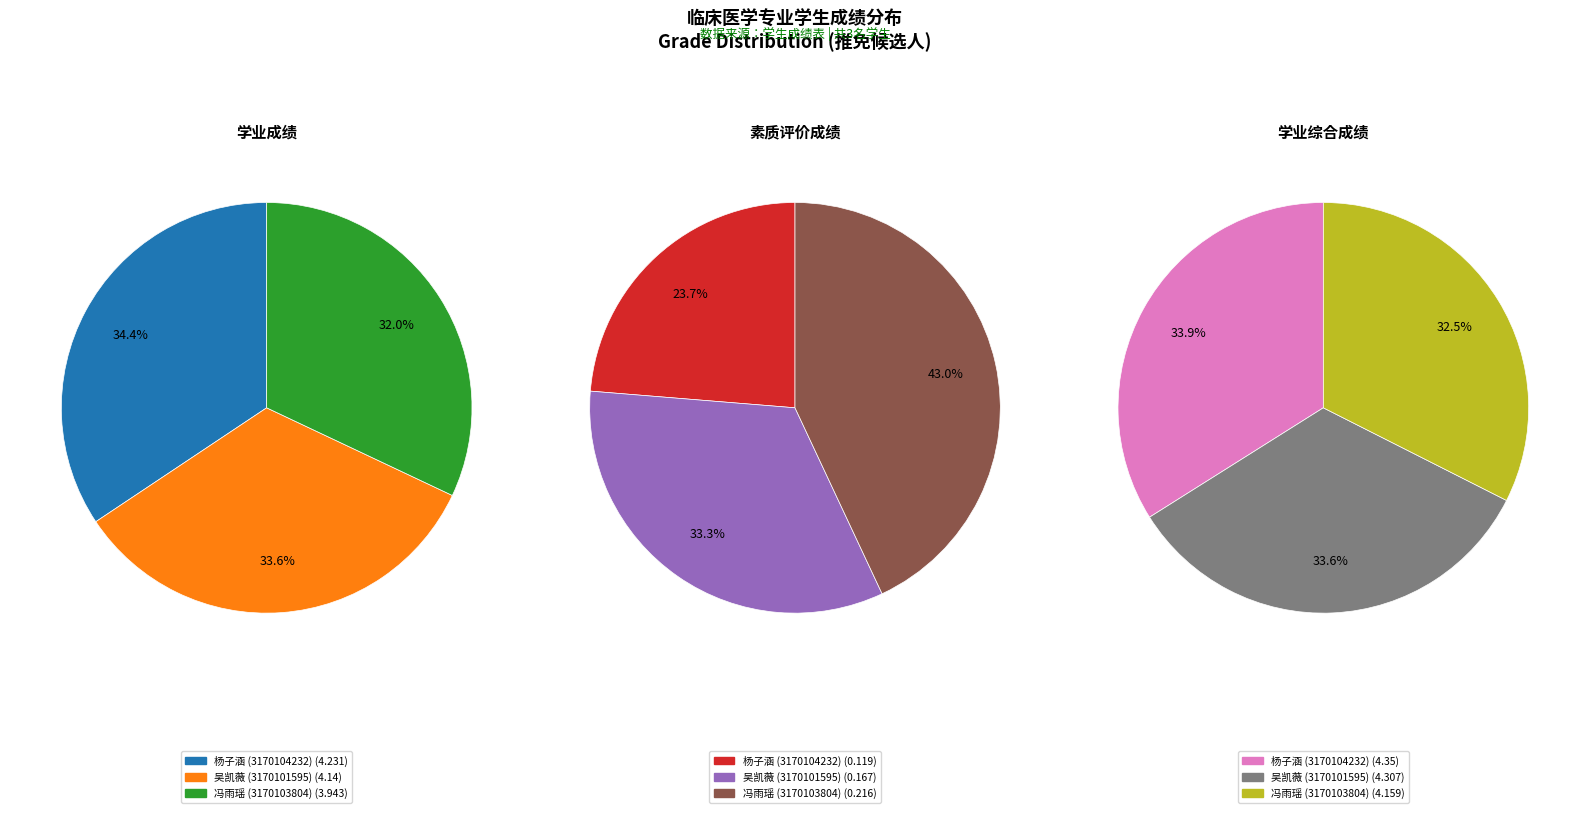

To the nearest percent, what is the difference between the largest and smallest slice percentages?

2%